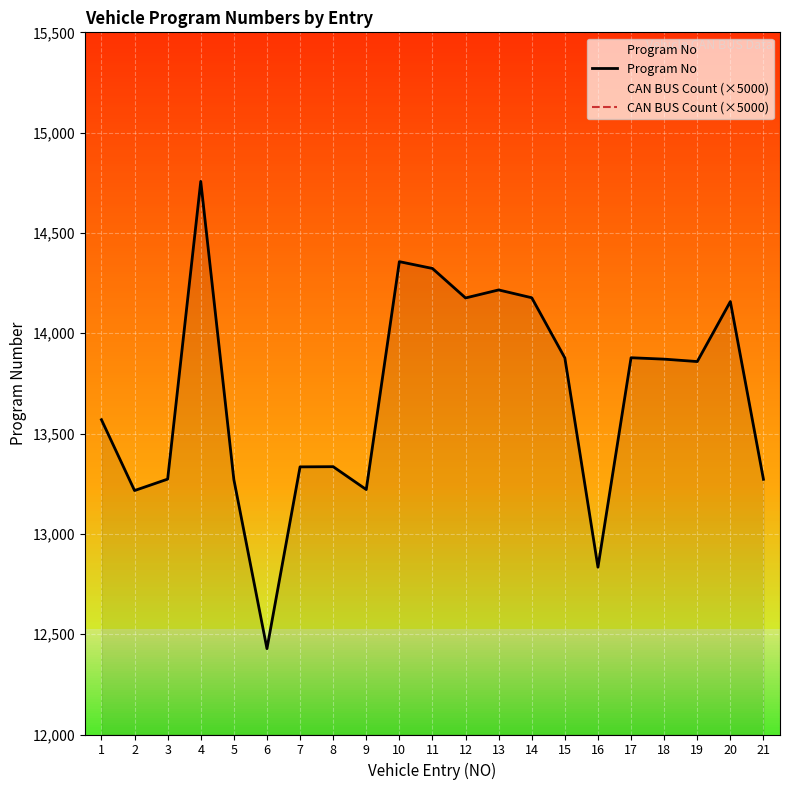

What is the greatest value displayed?

14757